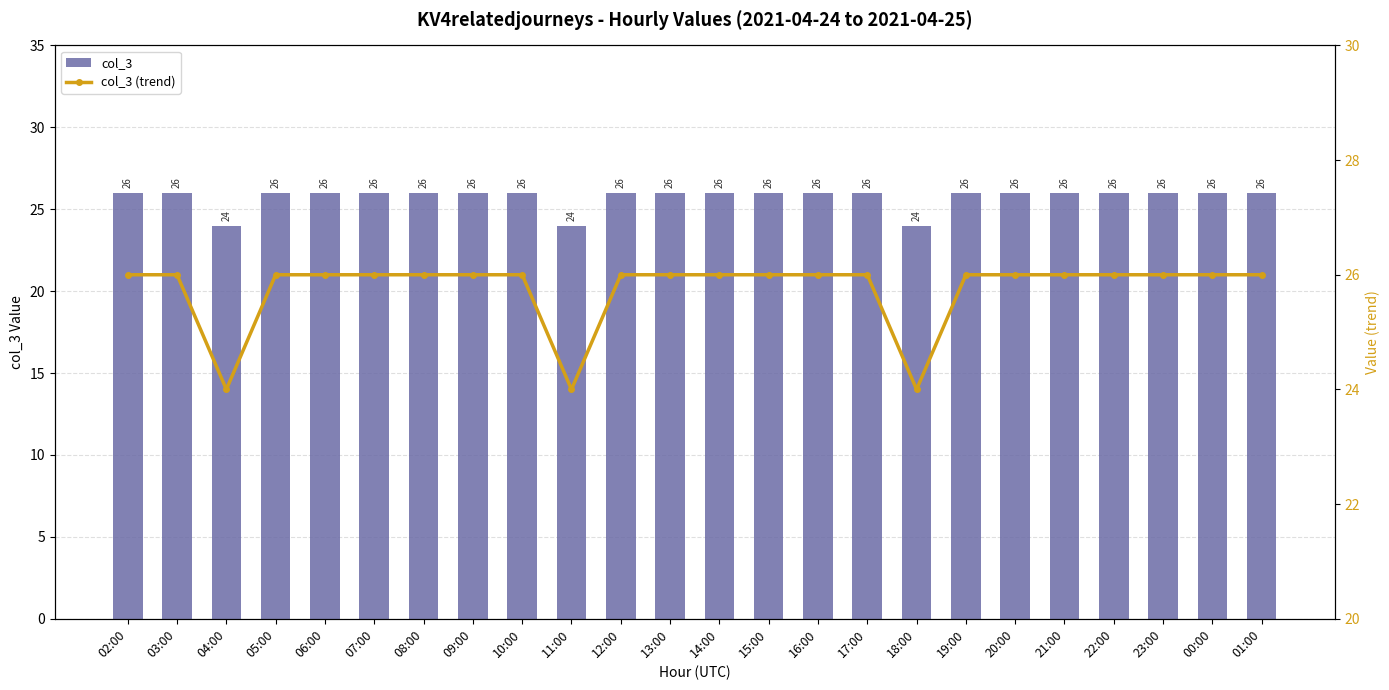

Which series has the largest total across all categories?

col_3